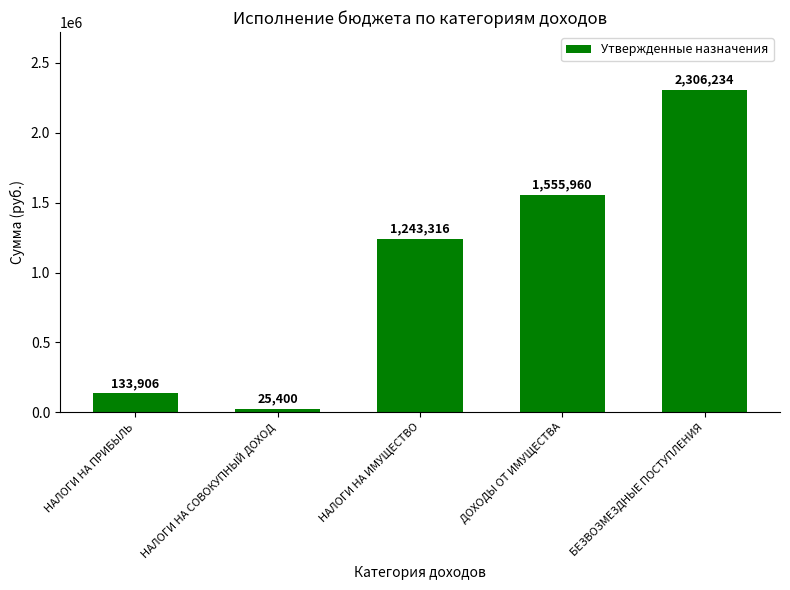

What is the difference between the second highest and minimum values?

1530560